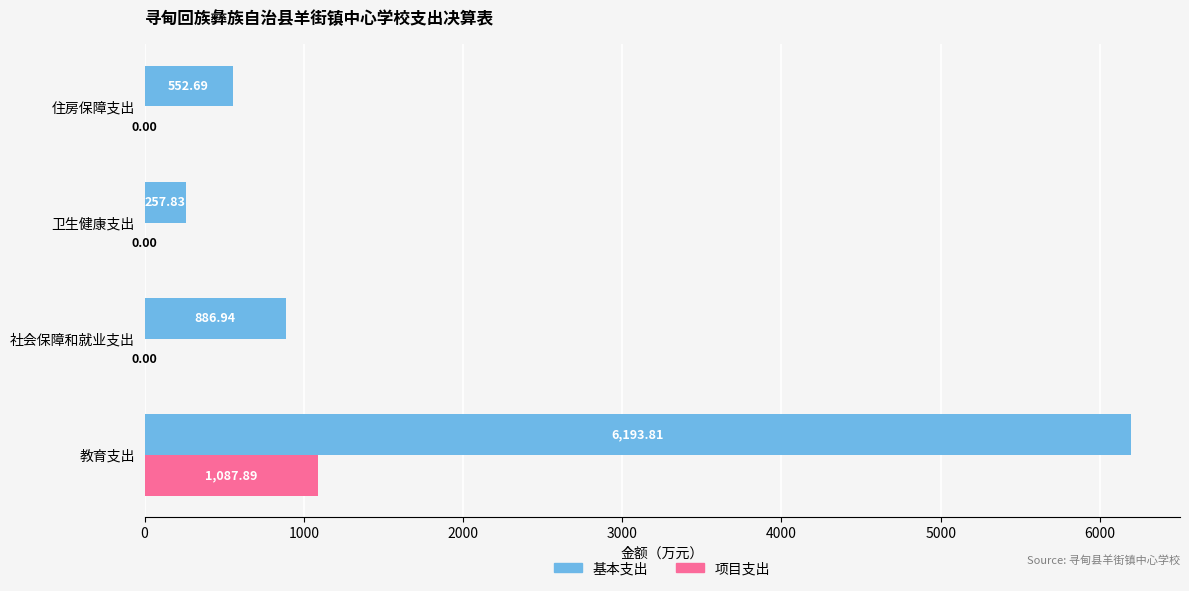

How many values in 项目支出 are above zero?

1